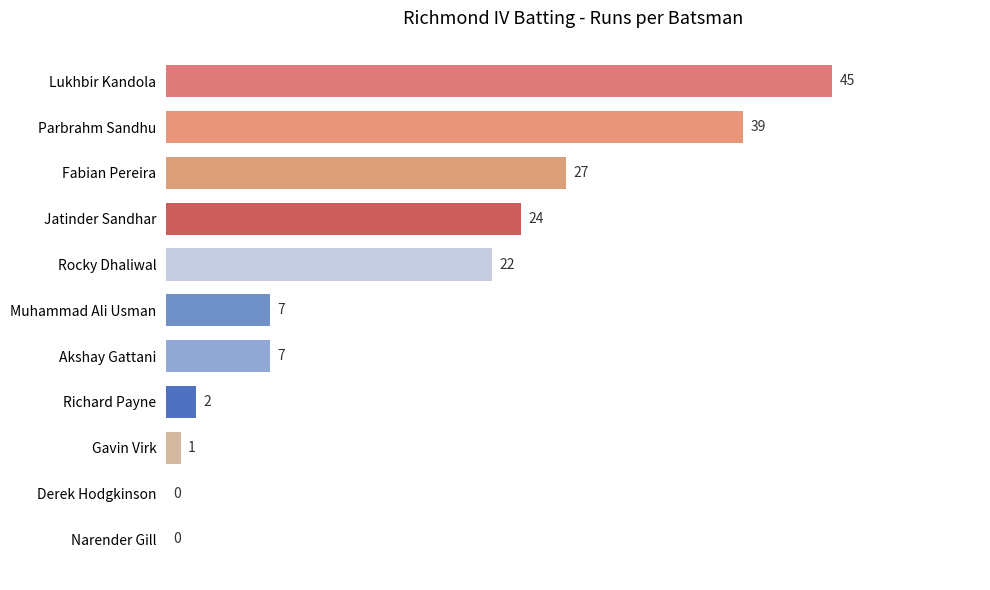

Reading top to bottom, extract all data points from this chart.

Lukhbir Kandola=45	Parbrahm Sandhu=39	Fabian Pereira=27	Jatinder Sandhar=24	Rocky Dhaliwal=22	Muhammad Ali Usman=7	Akshay Gattani=7	Richard Payne=2	Gavin Virk=1	Derek Hodgkinson=0	Narender Gill=0